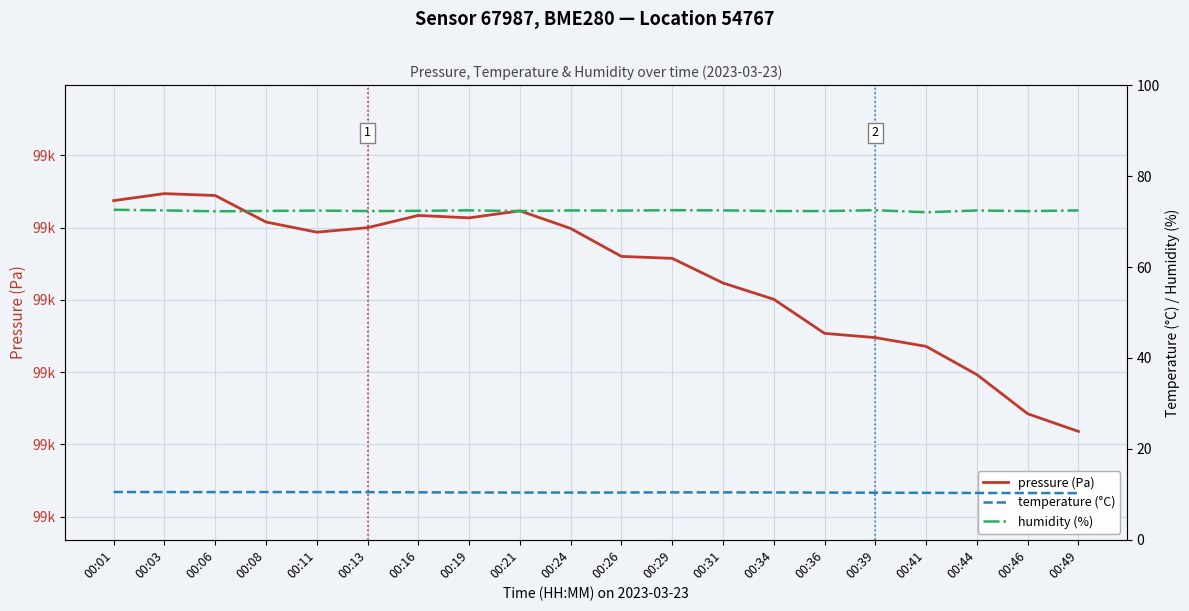

Where is the first local maximum for pressure (Pa)?

00:03